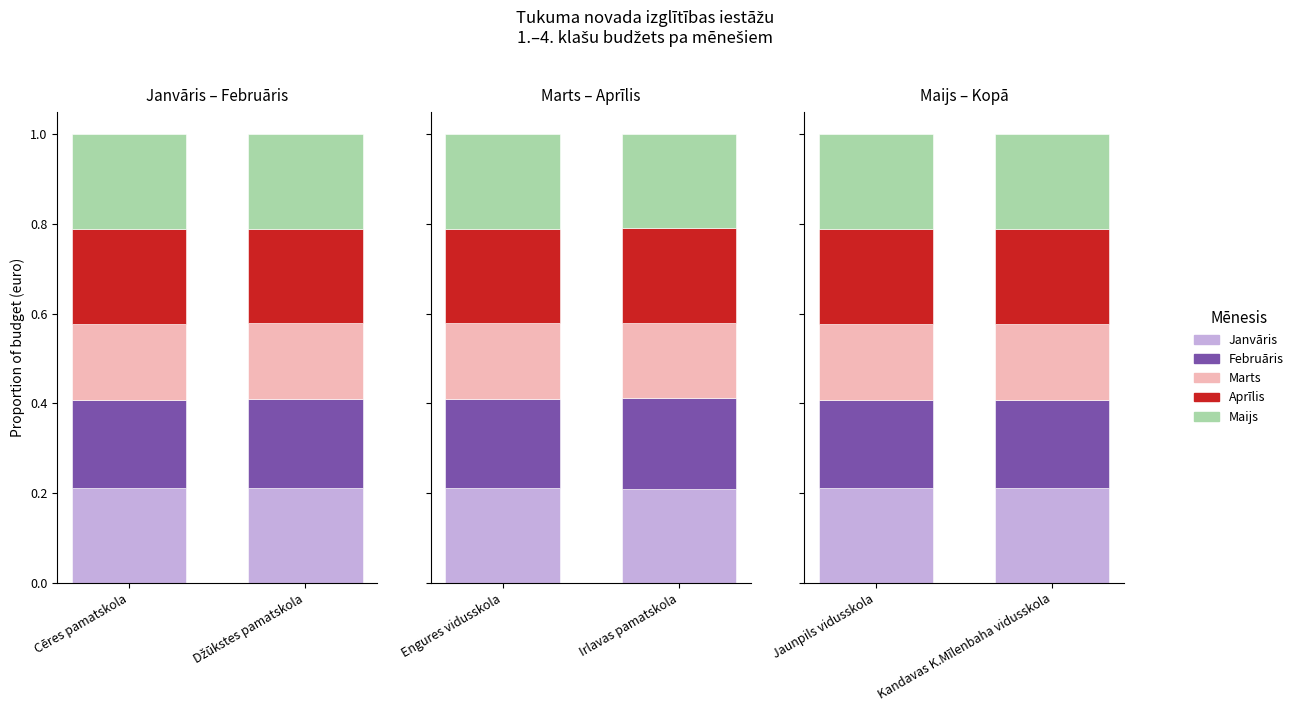

Rank the series at Cēres pamatskola from lowest to highest value.

Marts, Februāris, Aprīlis, Maijs, Janvāris